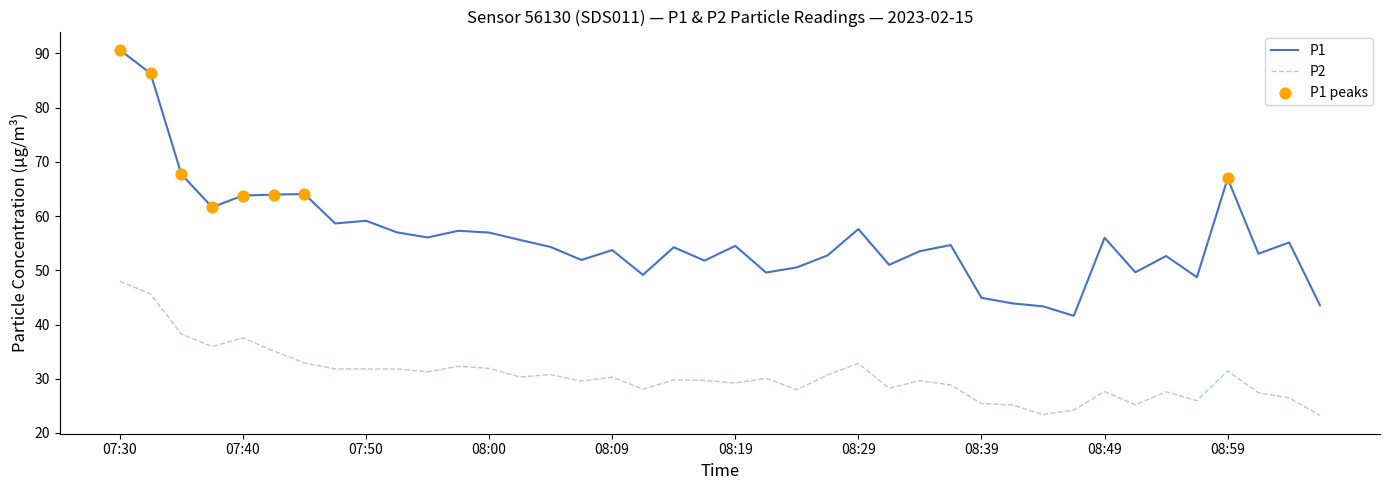

Which series has the largest total across all categories?

P1